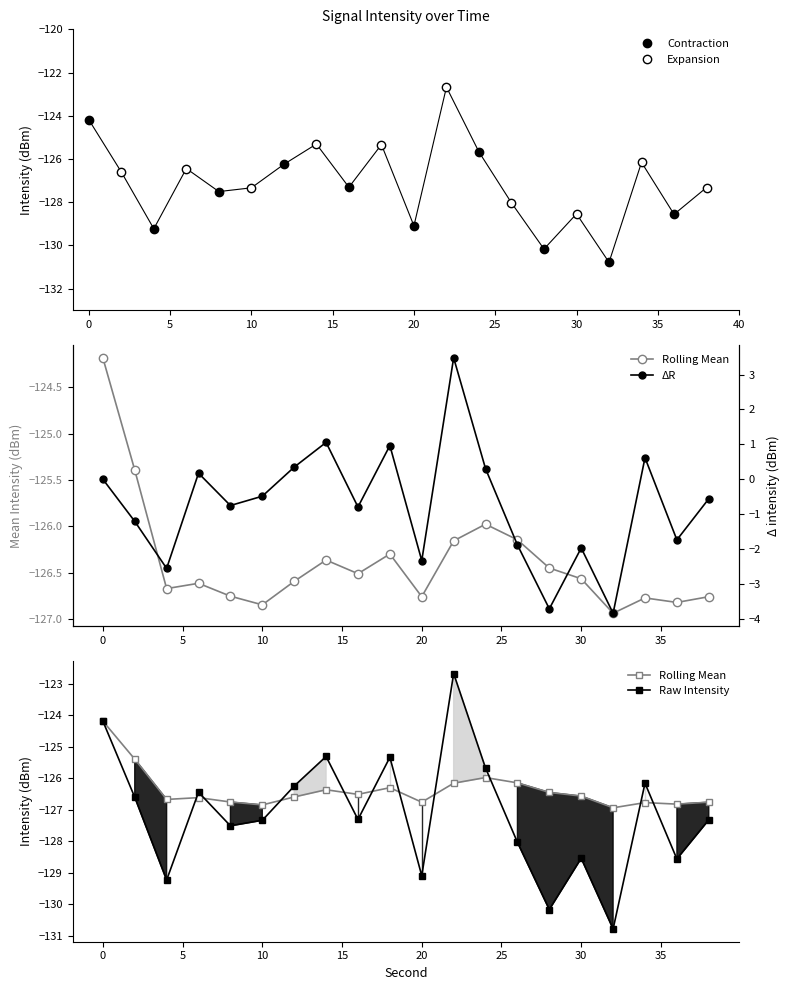

Between 26 and 10, which is larger?

10